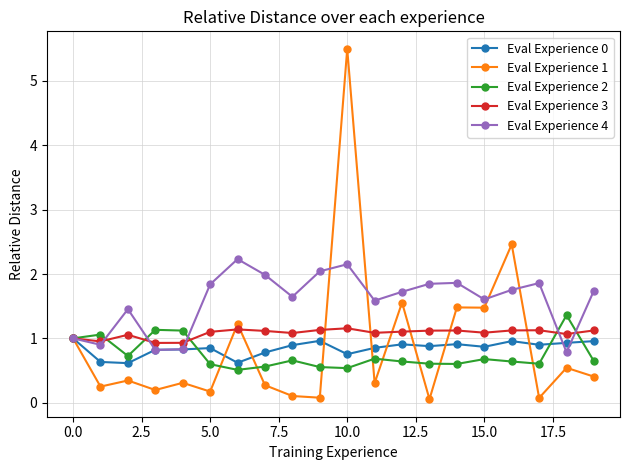

True or false: Eval Experience 0 has more than 2 points higher than both neighbors.

True